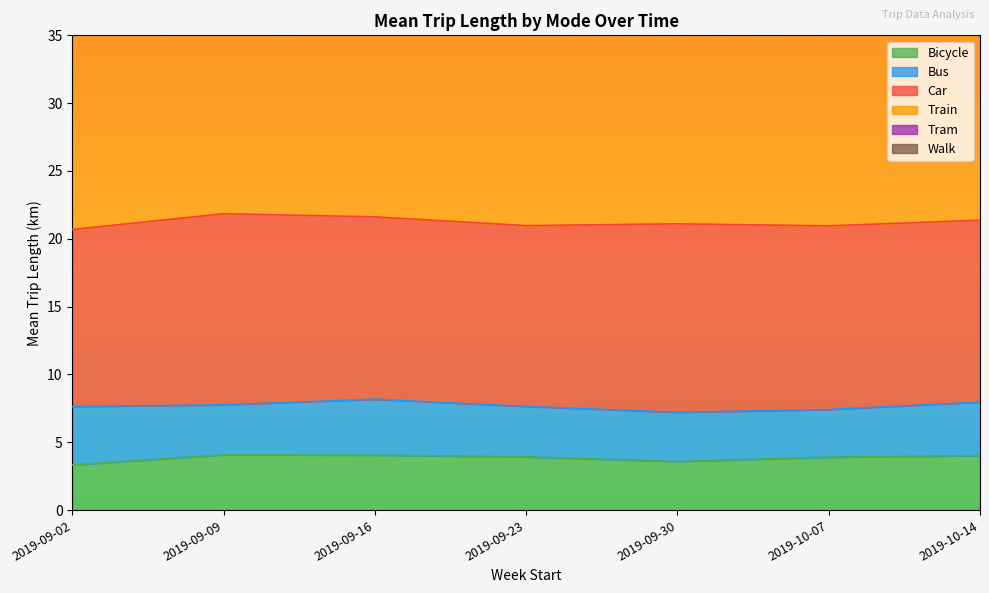

Reading left to right, list all the values displayed in this chart.

Bicycle: 3.3	4.1	4.1	3.9	3.6	3.9	4.0
Bus: 4.3	3.7	4.1	3.7	3.6	3.5	3.9
Car: 13.1	14.1	13.4	13.3	13.9	13.5	13.4
Train: 29.7	26.0	24.1	24.8	22.7	26.3	26.0
Tram: 2.9	2.8	2.9	2.8	2.5	2.6	2.5
Walk: 0.5	0.6	0.6	0.6	0.6	0.7	0.6